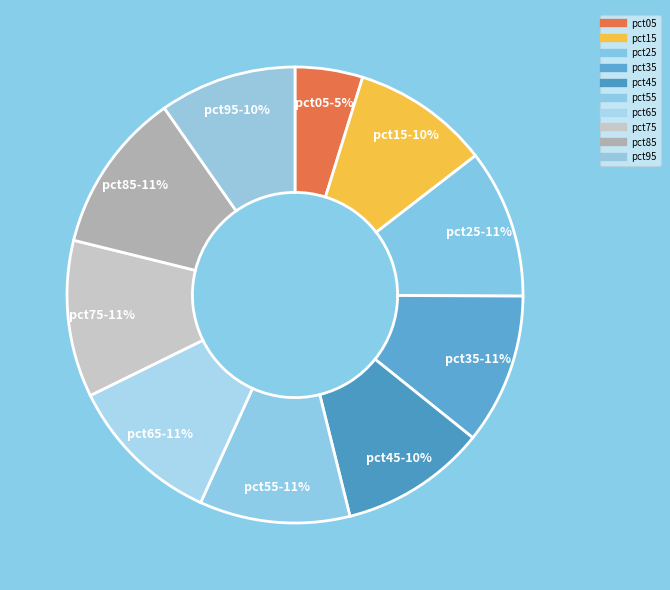

How many segments does this pie chart have?

10